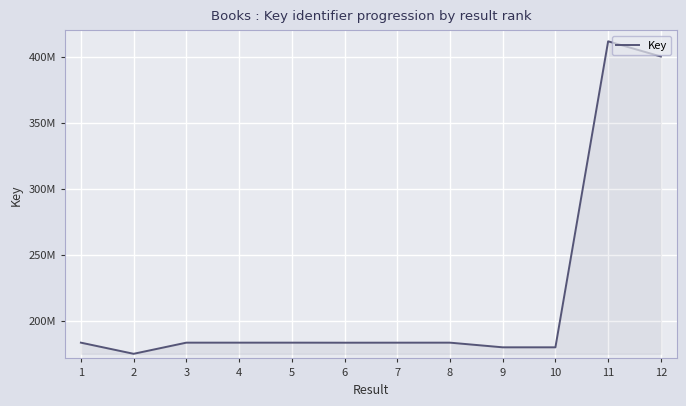

True or false: the data has more than 1 interior local peaks.

True